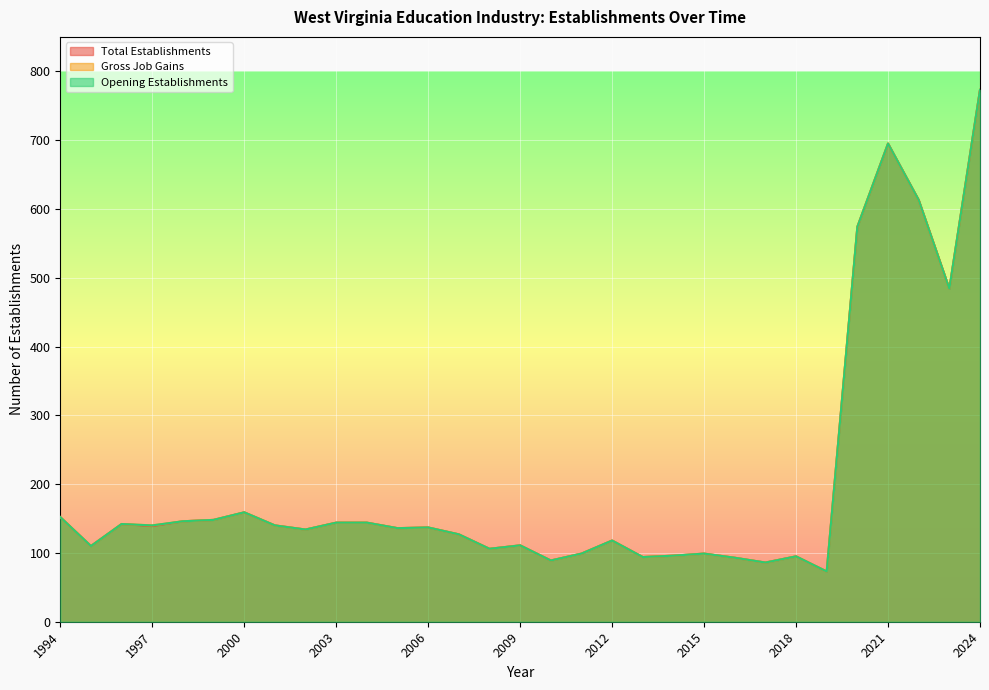

Between 2019 and 2017, which is larger?

2017